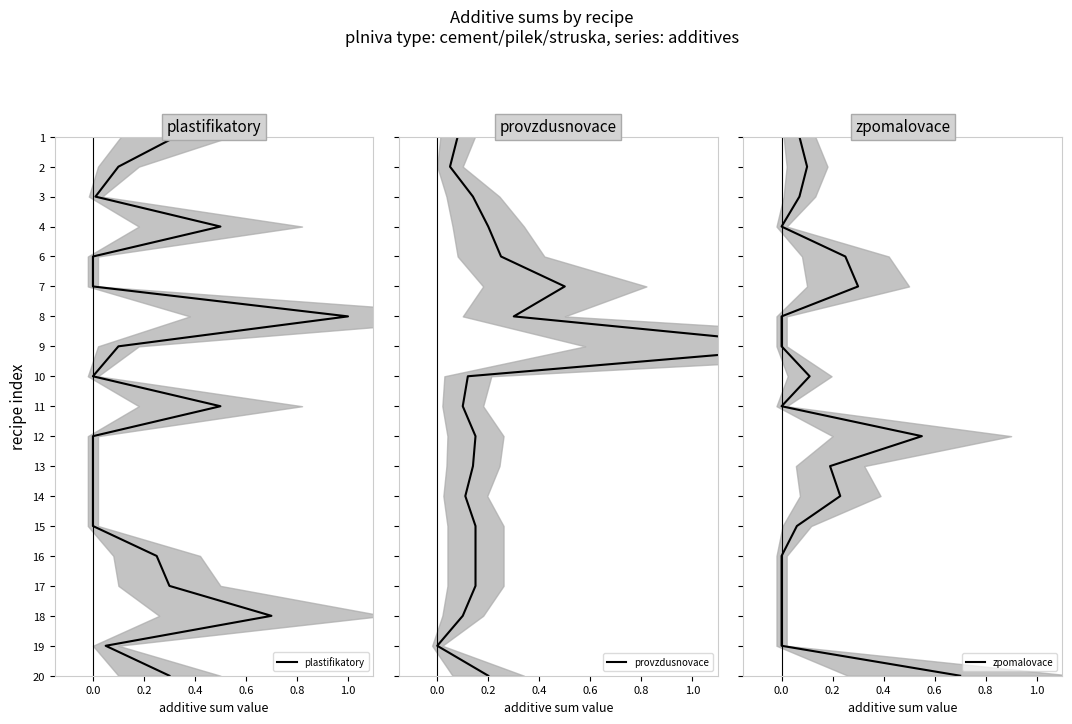

True or false: provzdusnovace and zpomalovace intersect in this chart.

False